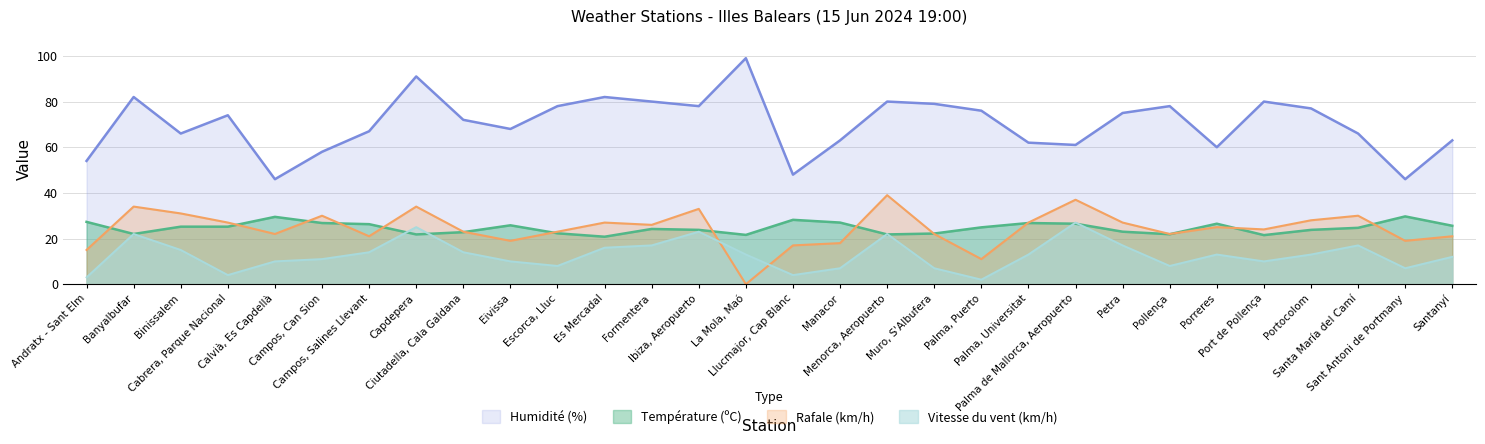

Which has a higher value, Port de Pollença or Binissalem?

Binissalem